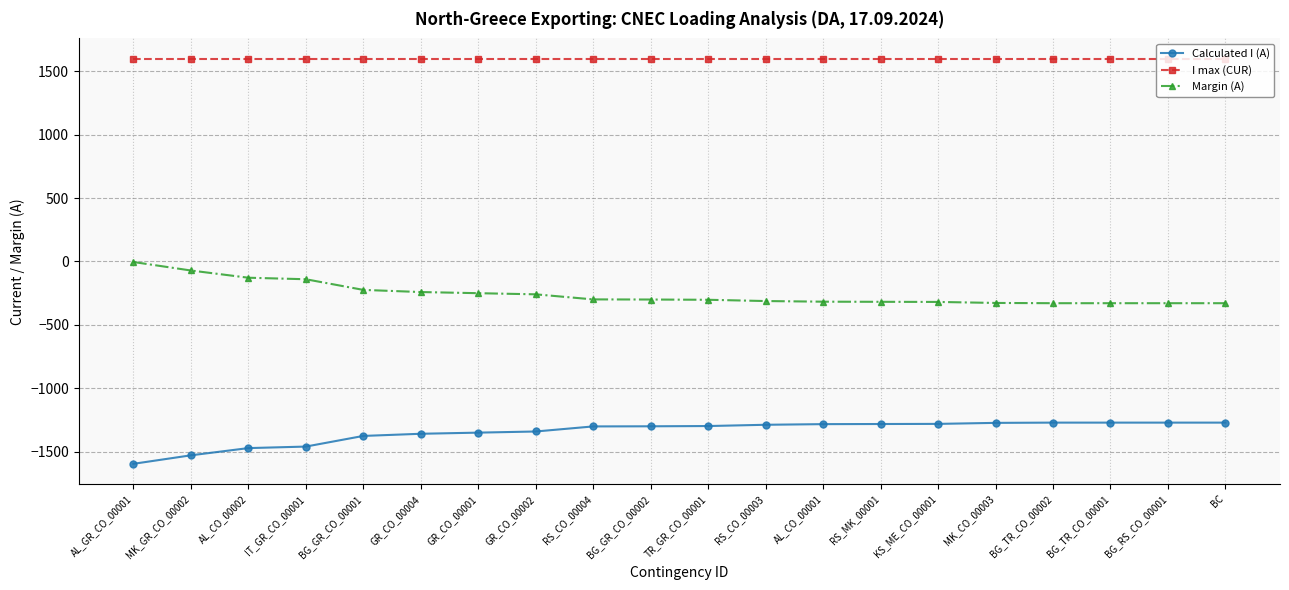

What is the minimum value for I max (CUR)?

1600